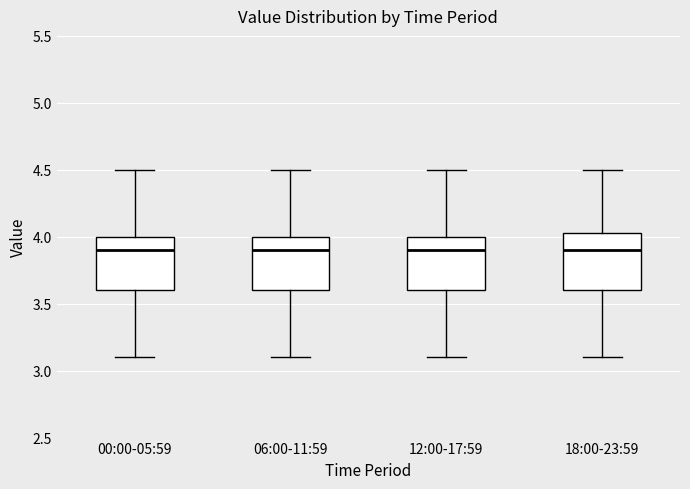

Reading left to right, read every box against the y-axis: the position of its median line, the range the box covers, and the ends of its whiskers. The values are not printed on the chart, so give them approximately, as read against the axis.

00:00-05:59: median 3.90, box 3.60 to 4.00, whiskers 3.10 to 4.50
06:00-11:59: median 3.90, box 3.60 to 4.00, whiskers 3.10 to 4.50
12:00-17:59: median 3.90, box 3.60 to 4.00, whiskers 3.10 to 4.50
18:00-23:59: median 3.90, box 3.60 to 4.05, whiskers 3.10 to 4.50